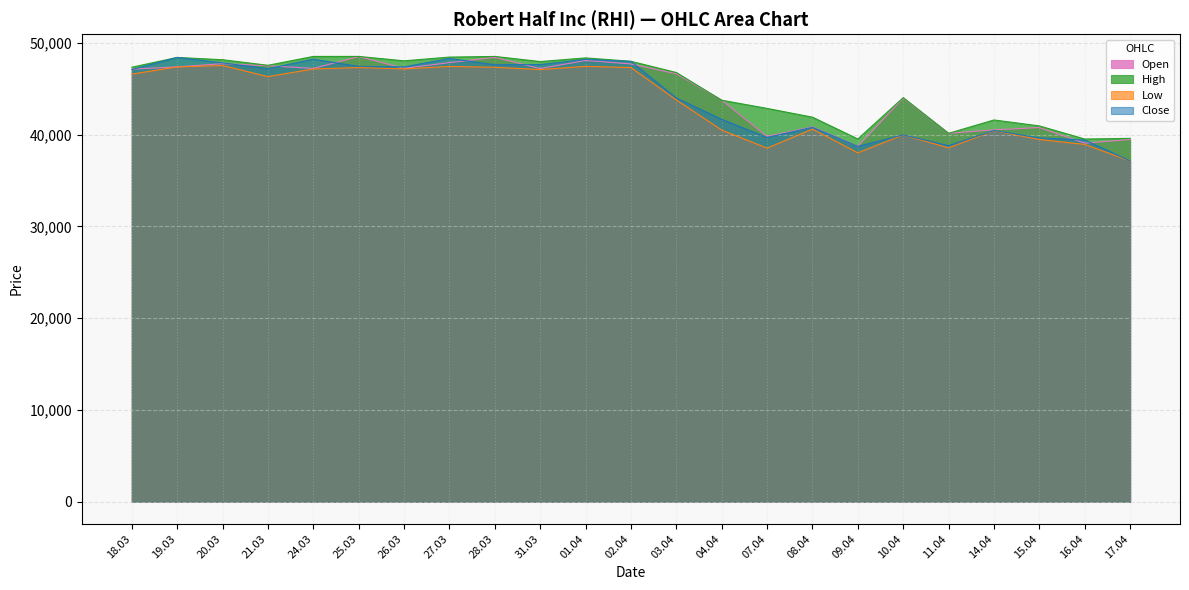

How many lines are shown in the chart?

4